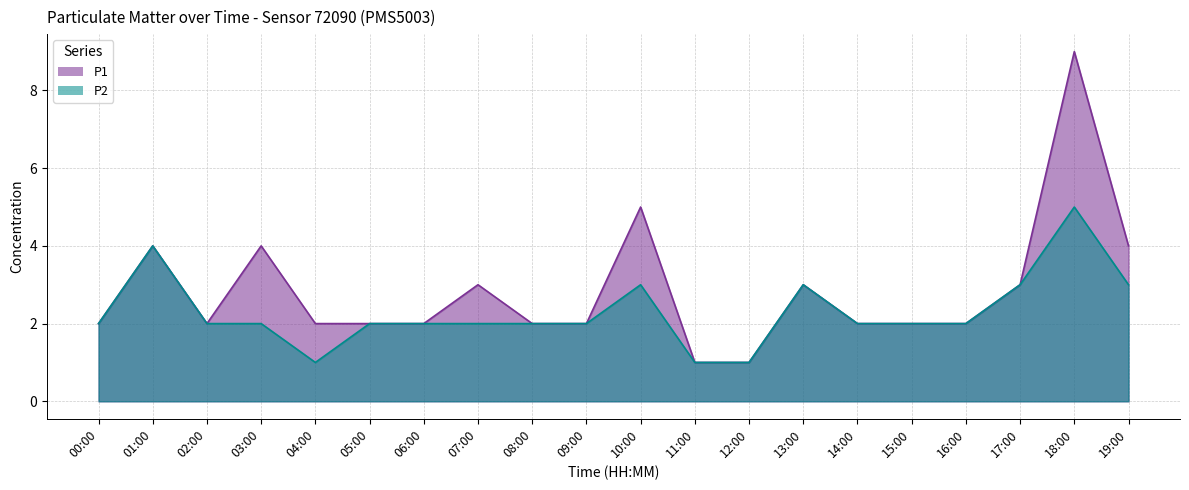

Which series has the widest spread of values?

P1